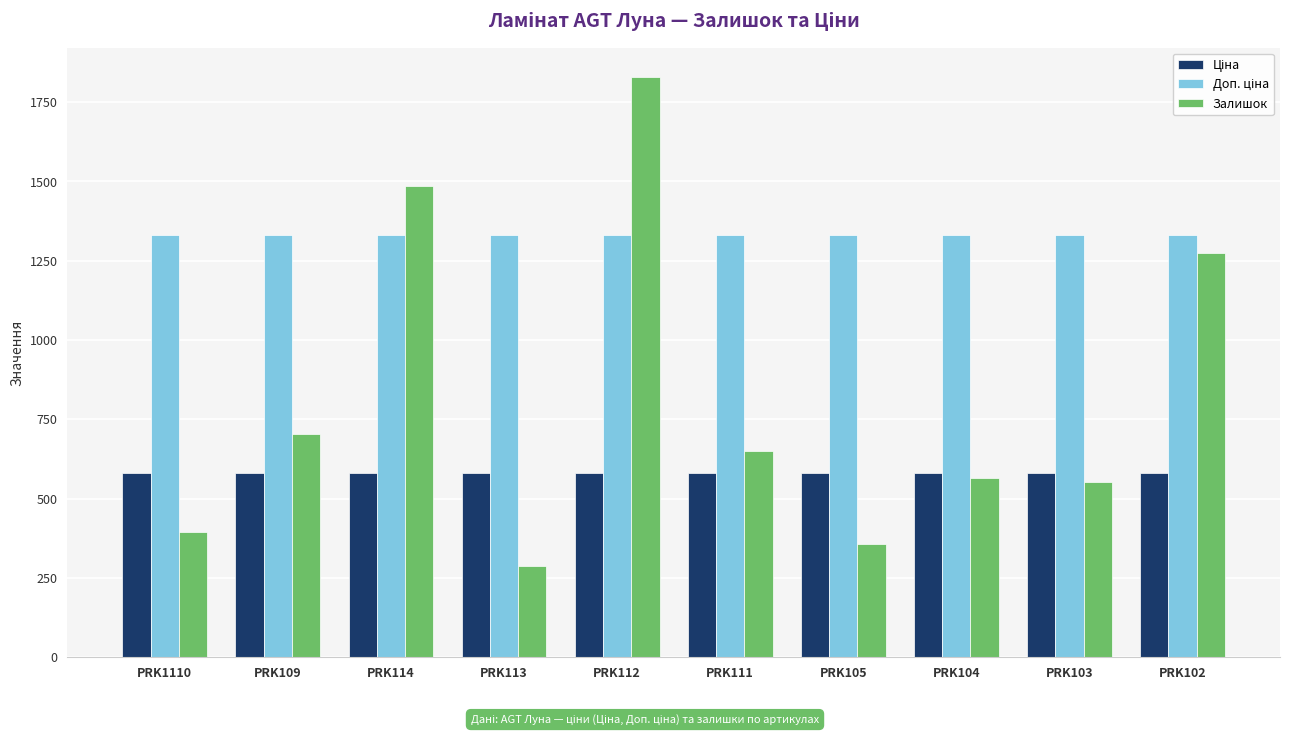

True or false: Залишок has a value of 456.7 at PRK109.

False